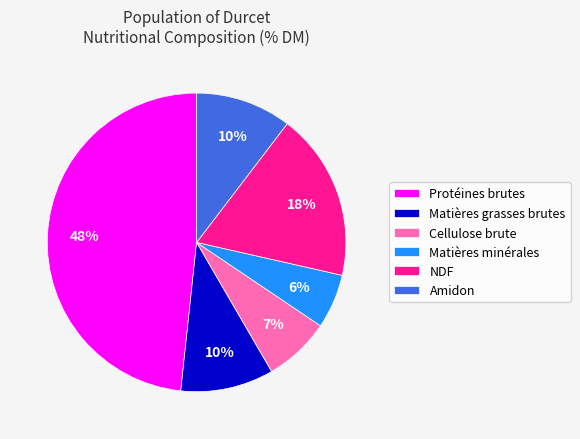

To the nearest percent, what portion does Cellulose brute represent?

7%